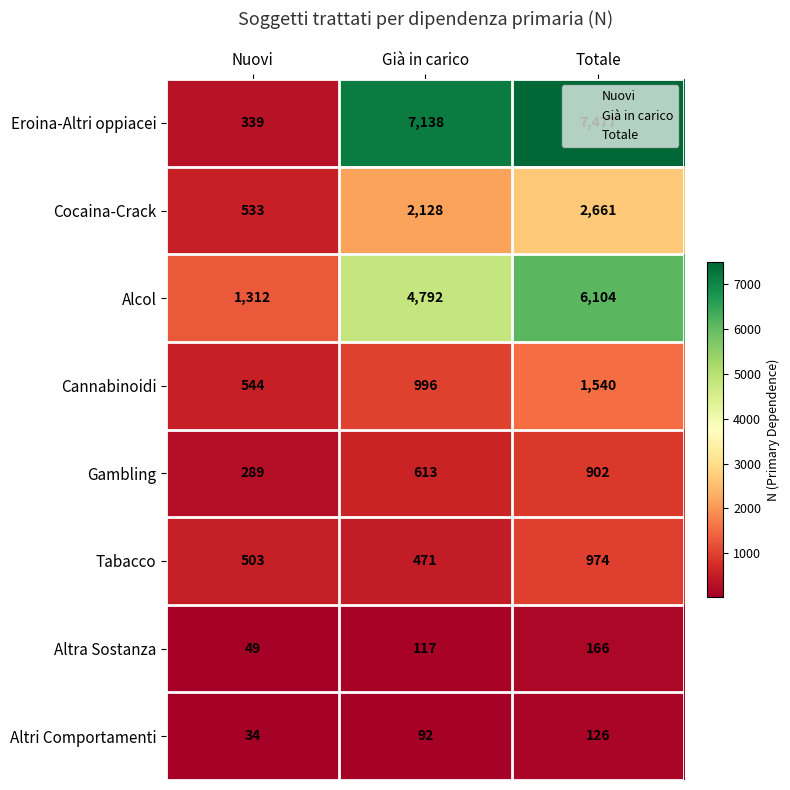

Reading left to right, extract all data points from this chart.

Eroina-Altri oppiacei: 339	7138	7477
Cocaina-Crack: 533	2128	2661
Alcol: 1312	4792	6104
Cannabinoidi: 544	996	1540
Gambling: 289	613	902
Tabacco: 503	471	974
Altra Sostanza: 49	117	166
Altri Comportamenti: 34	92	126